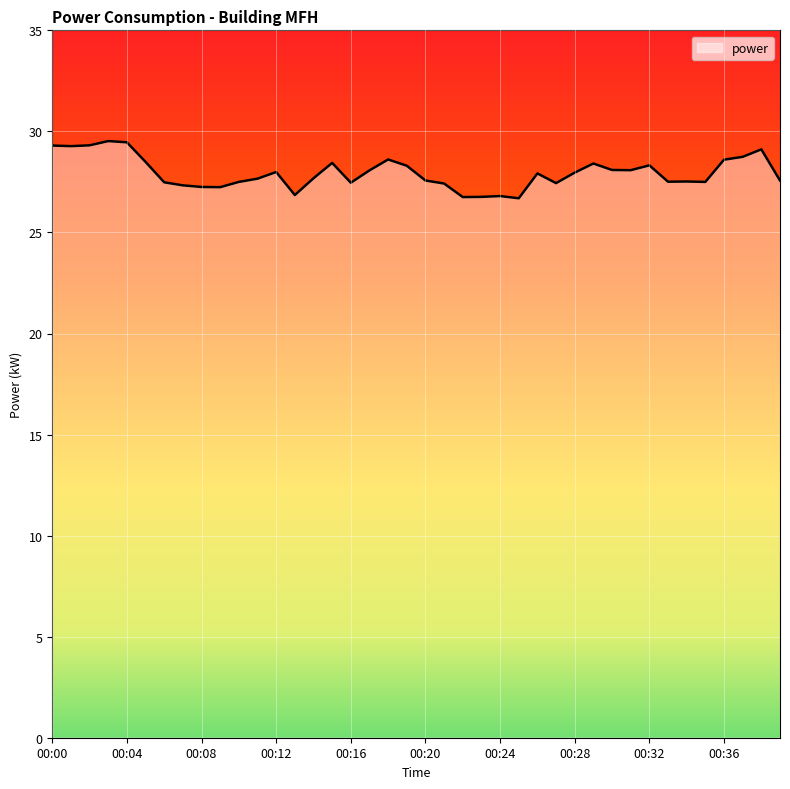

What is the difference between the maximum and minimum values?

2.8